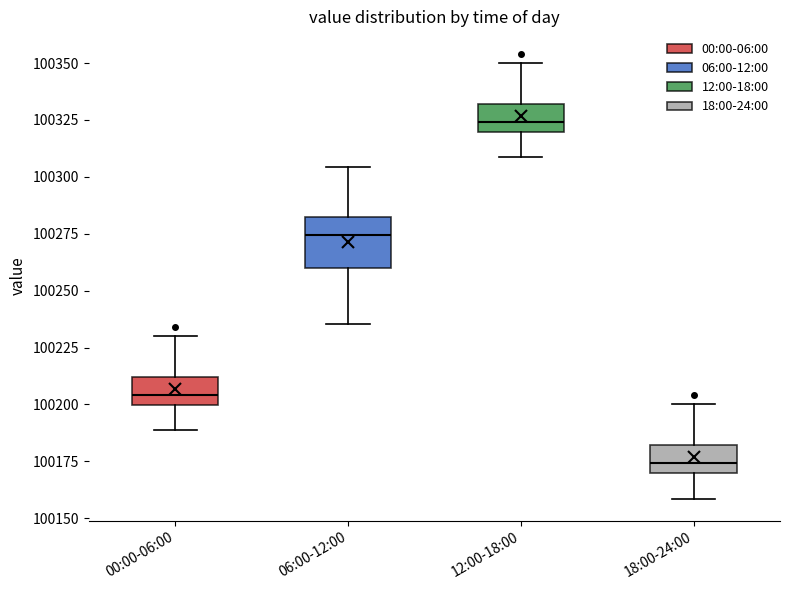

Reading left to right, transcribe this box plot: for each box, give where its median line is, the range the box spans, and where its two whiskers end, as read against the y-axis. The values are not printed on the chart, so give them approximately, as read against the axis.

00:00-06:00: median 100205, box 100200 to 100210, whiskers 100190 to 100230
06:00-12:00: median 100275, box 100260 to 100280, whiskers 100235 to 100305
12:00-18:00: median 100325, box 100320 to 100330, whiskers 100310 to 100350
18:00-24:00: median 100175, box 100170 to 100180, whiskers 100160 to 100200